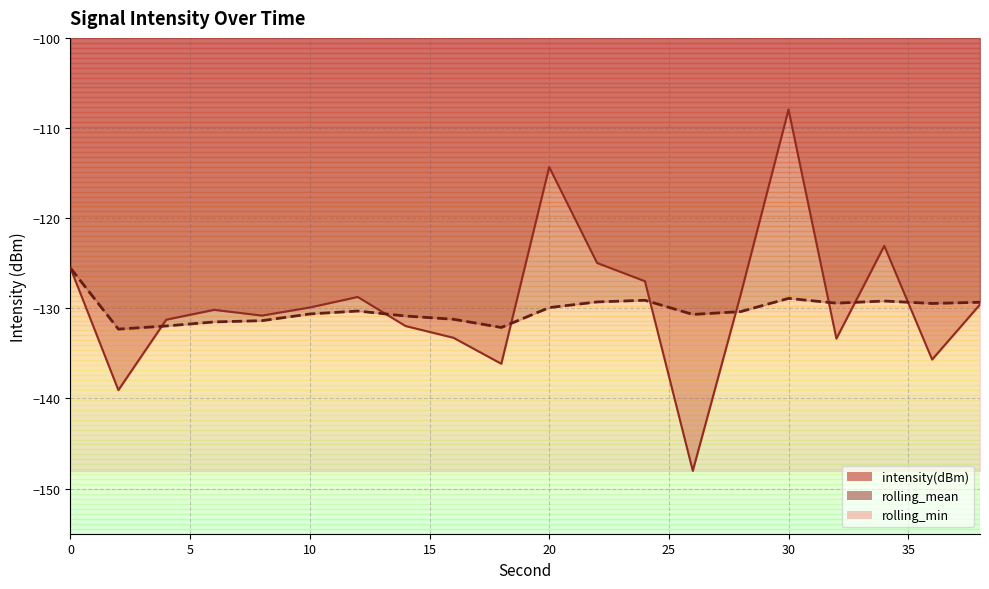

What is the sum of all rolling_mean values?

-2603.4